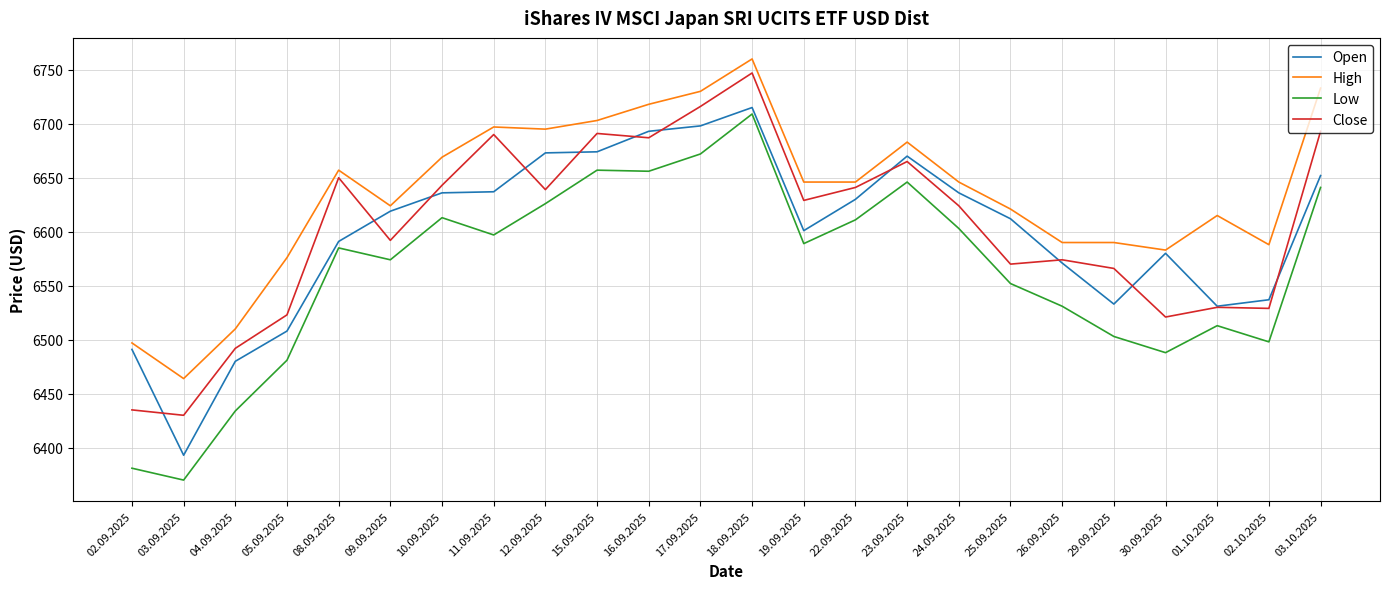

Is it true that Close equals 6529 at 02.10.2025?

True